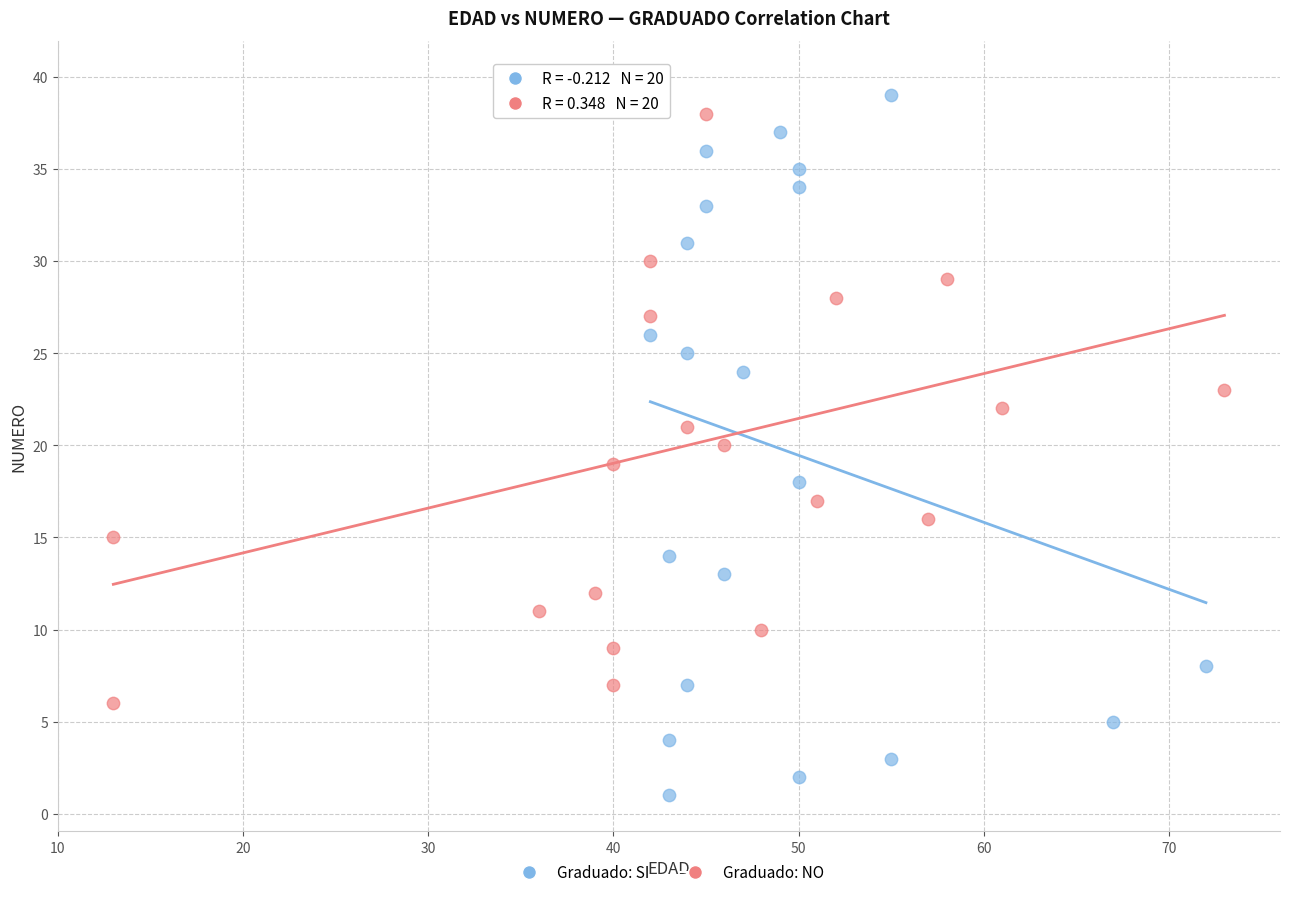

Which series contains the highest Y value?

Graduado: NO